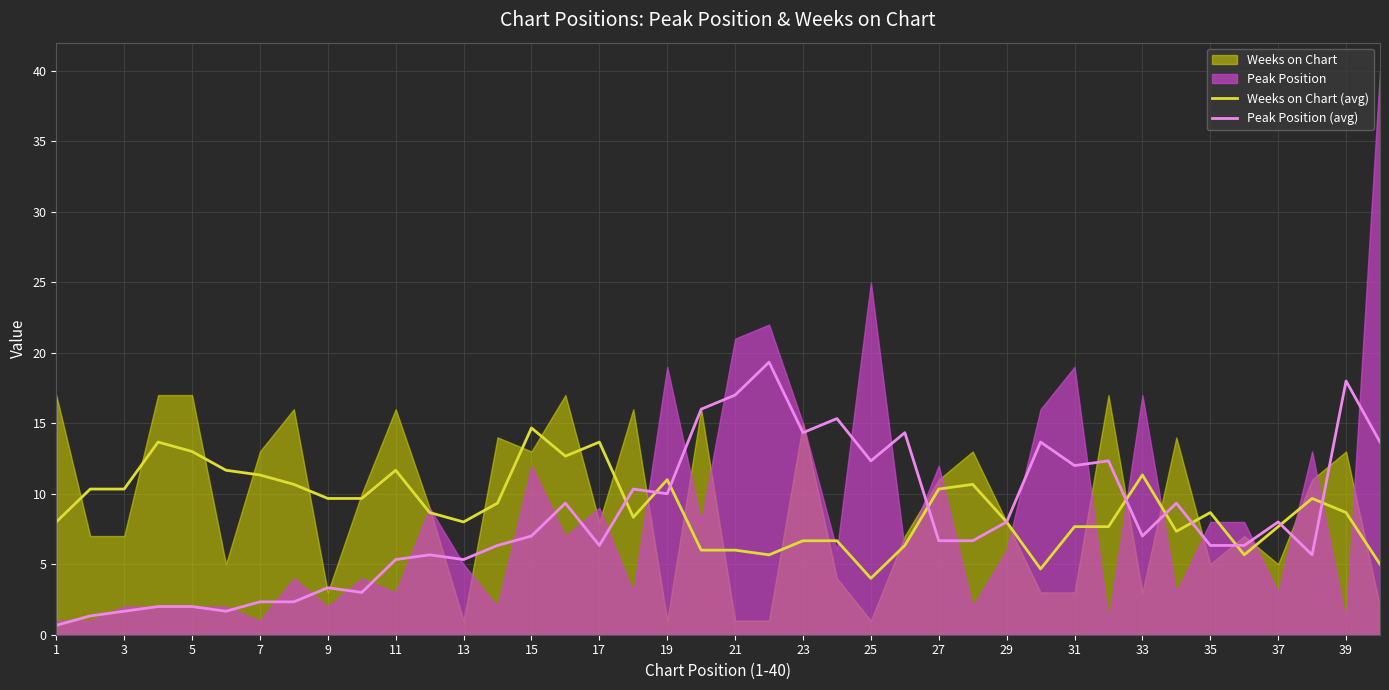

Which category has the highest value in the Weeks on Chart (avg) series?

15